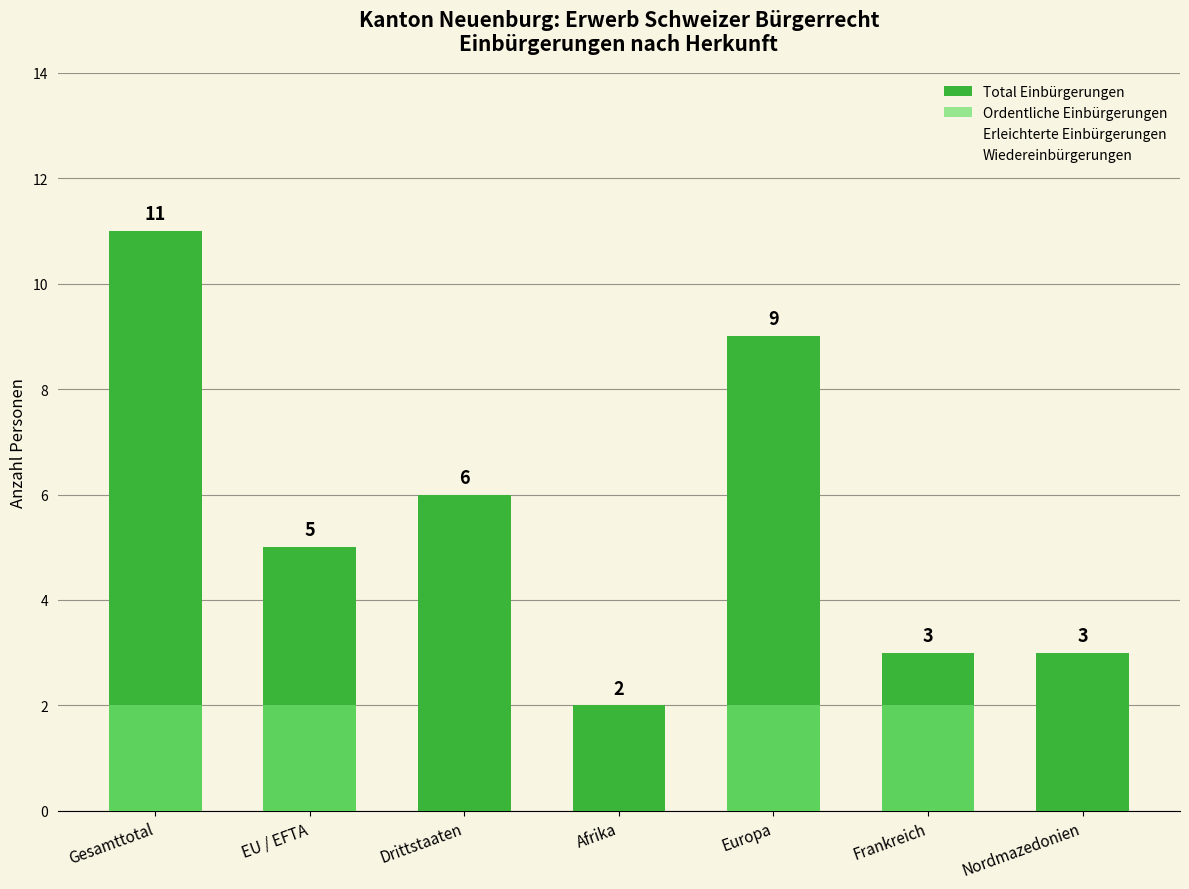

What is the label of the 4th bar from the right?

Afrika